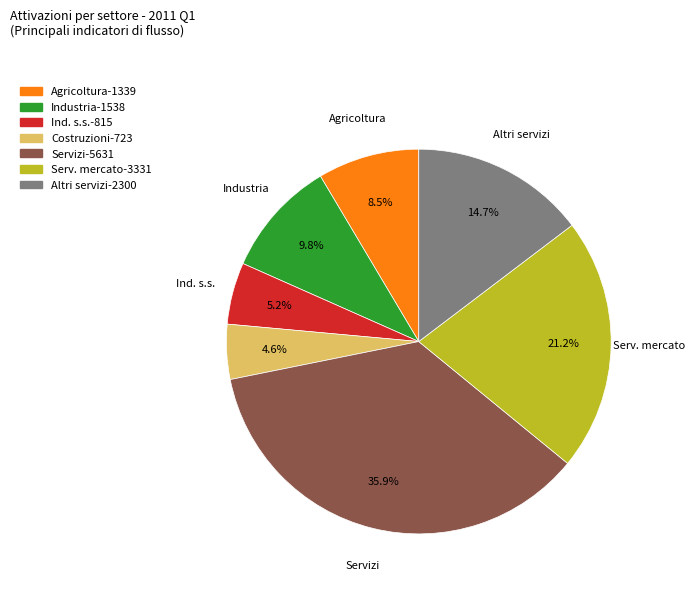

Is there any slice that represents more than half of the pie?

No